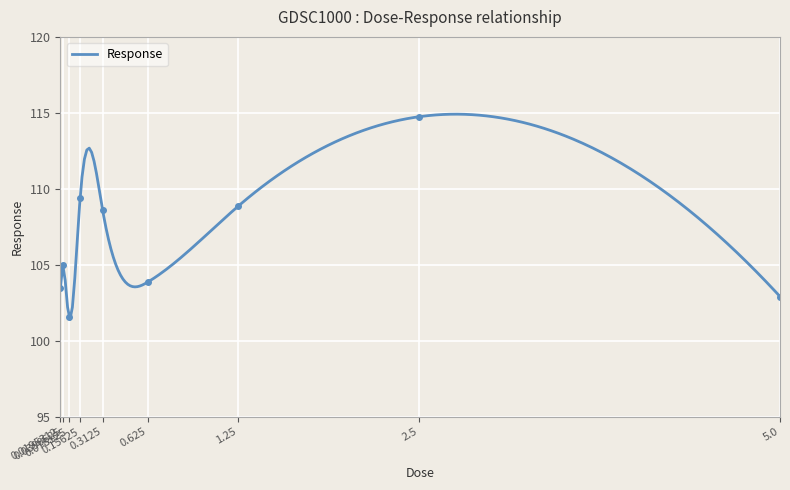

Reading right to left, extract all data points from this chart.

102.9	114.7	108.9	103.9	108.6	109.4	101.6	105.0	103.4